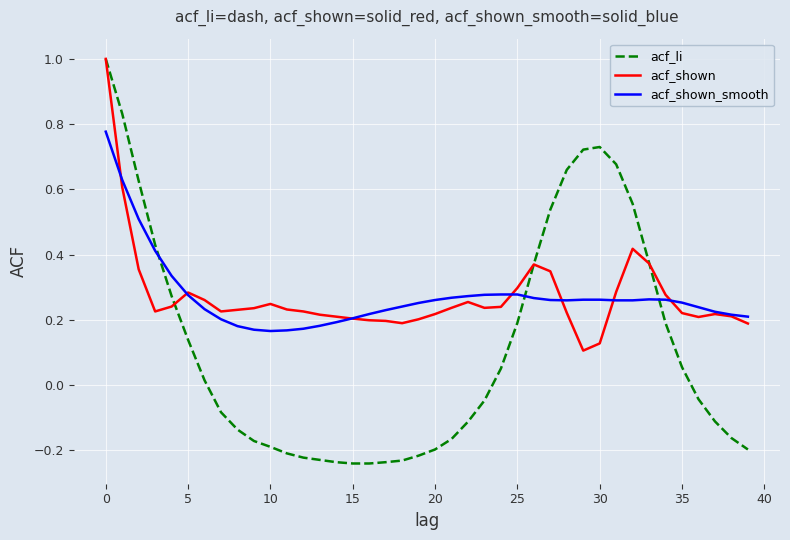

What is the maximum value shown in the chart?

1.0